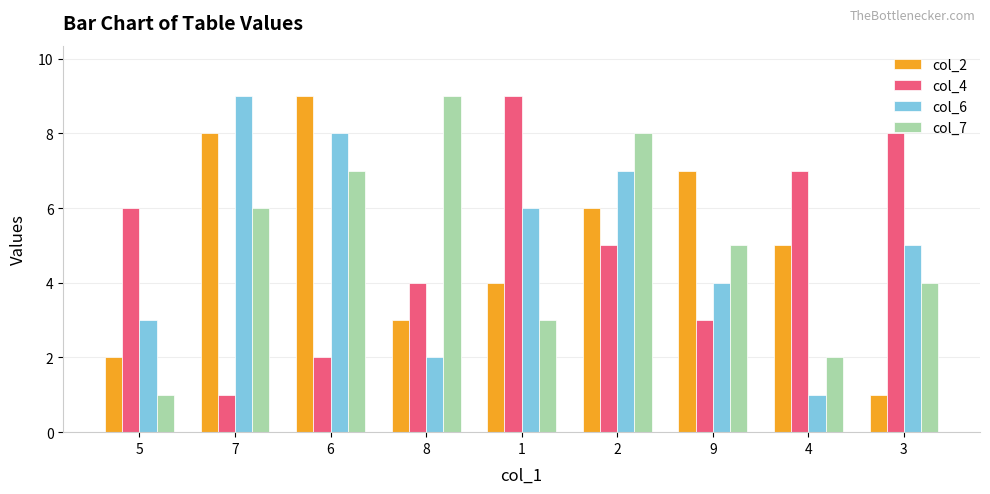

What is the value of the col_4 bar at the 7th from the left?

3